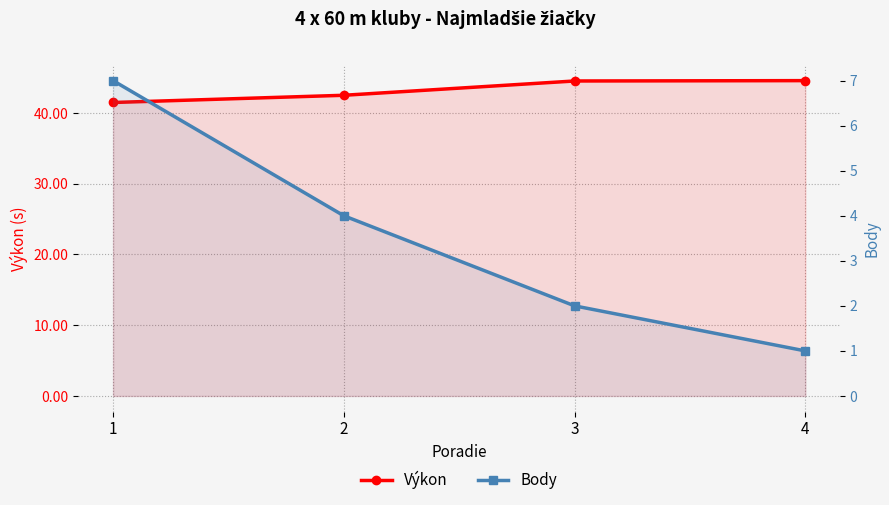

At how many categories does at least one series exceed 38?

4